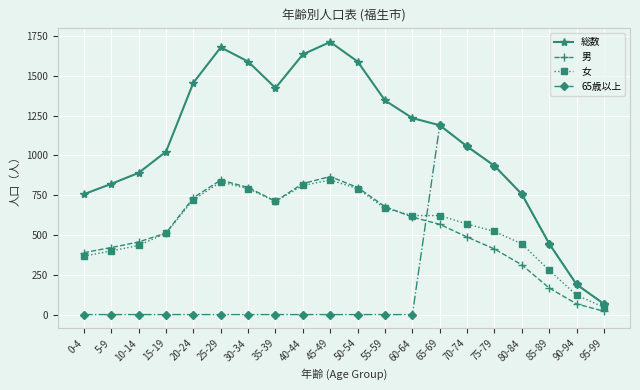

True or false: 65歳以上 has more than 0 points higher than both neighbors.

True